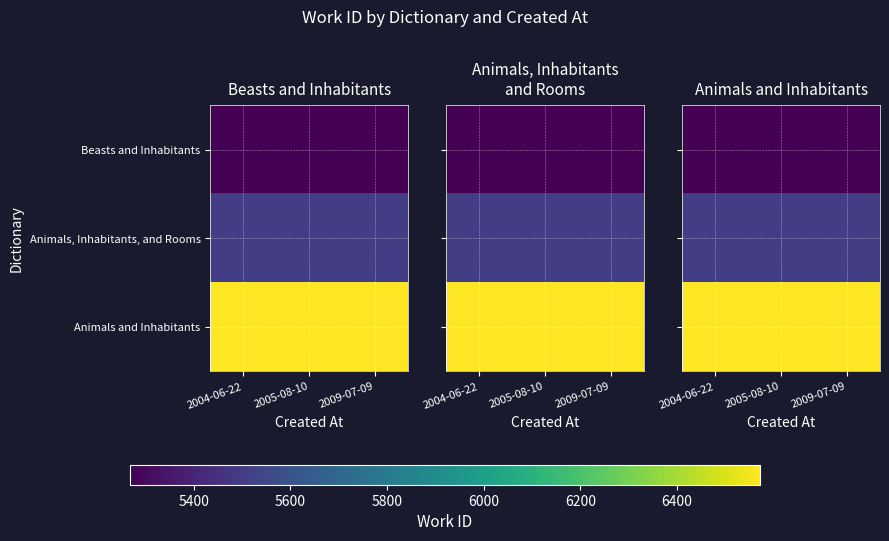

Rank the series by their average value, from lowest to highest.

Beasts and Inhabitants, Animals, Inhabitants, and Rooms, Animals and Inhabitants